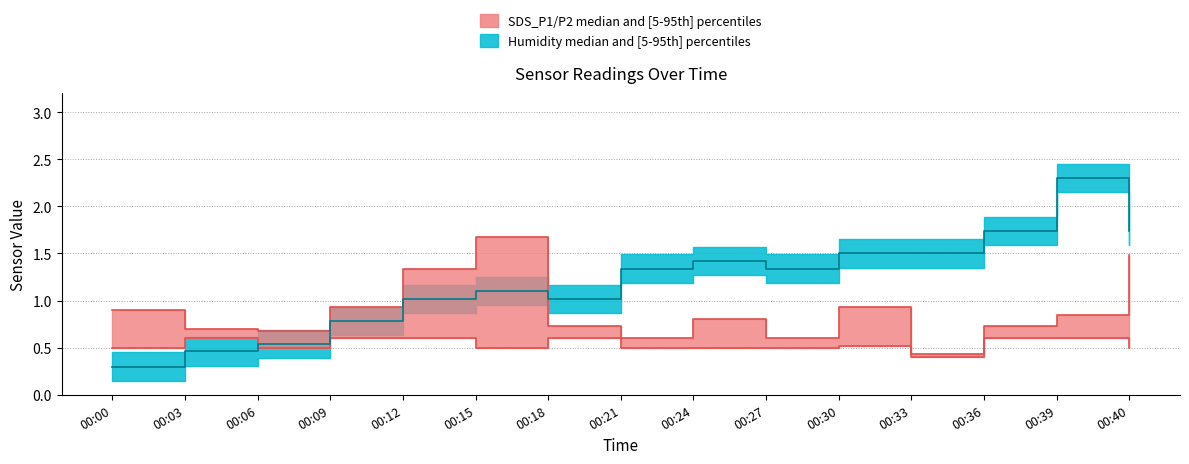

How many interior local peaks does the Humidity series have?

3